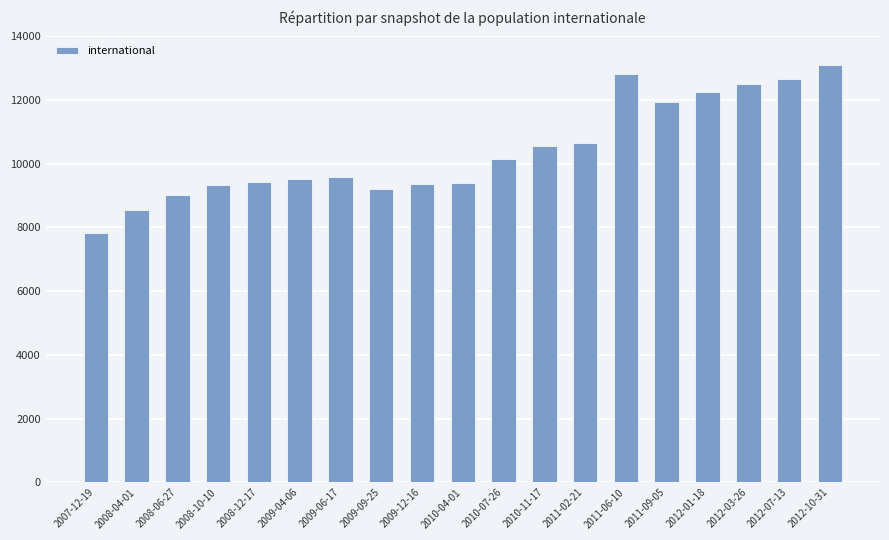

What is the value of the 15th bar from the left?

11926